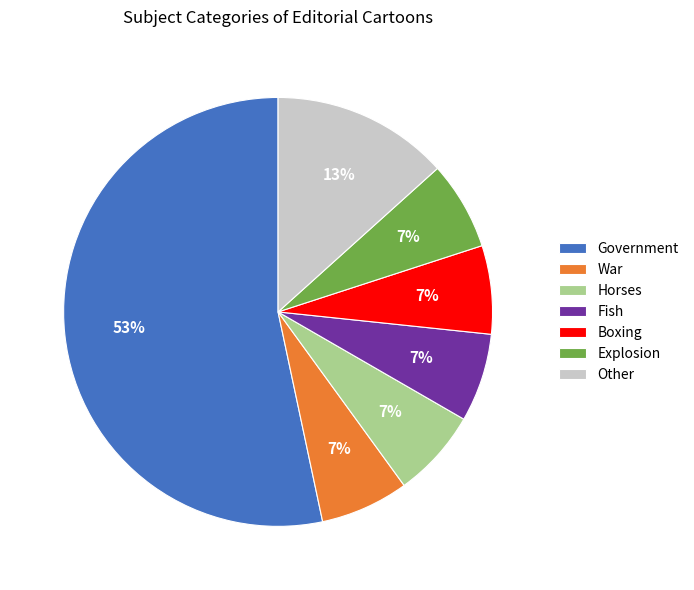

Is there any slice that represents more than half of the pie?

Yes